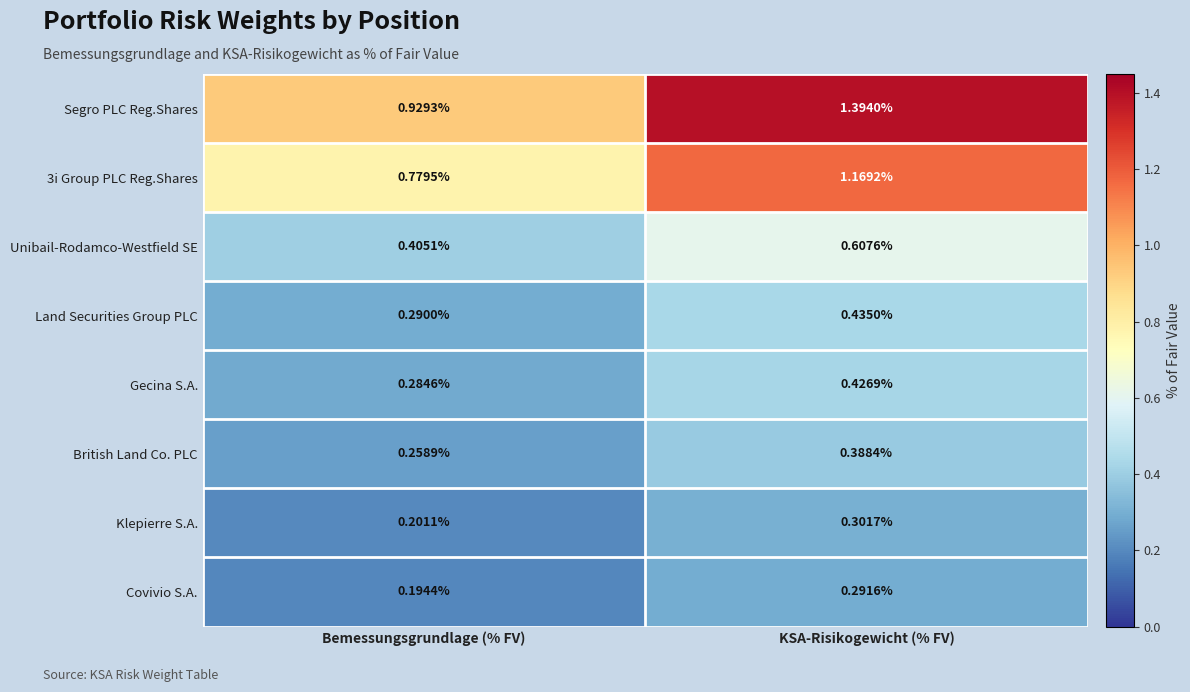

Which category has the highest value in the Land Securities Group PLC series?

KSA-Risikogewicht (% FV)